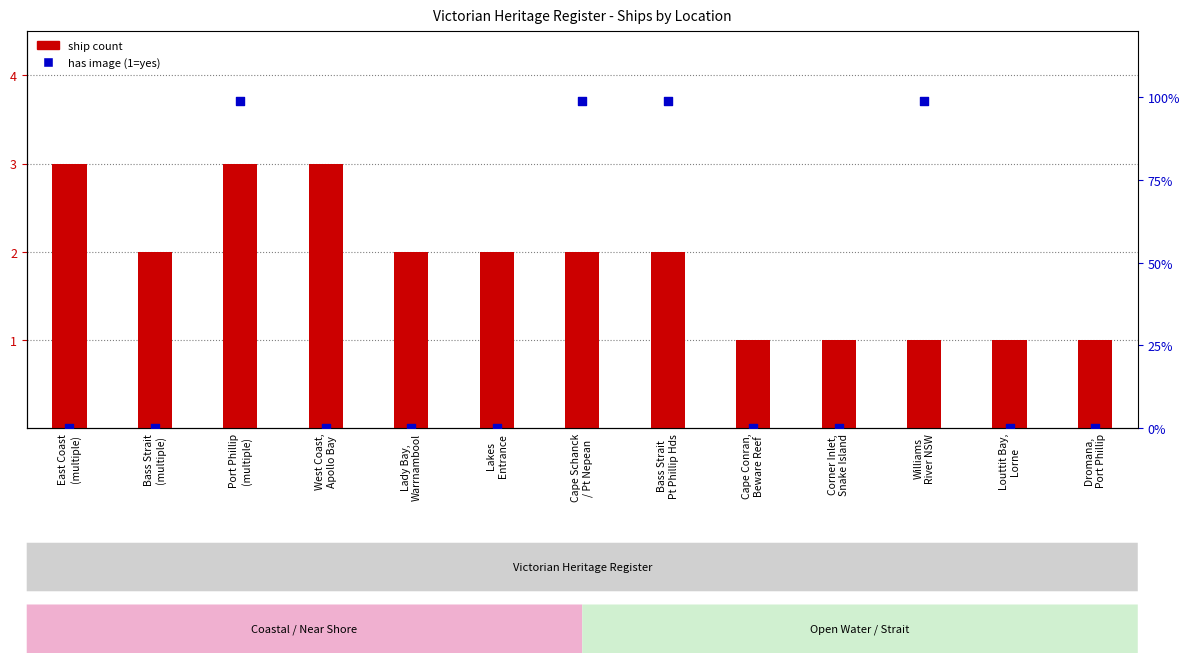

Which series contains the lowest Y value?

has image